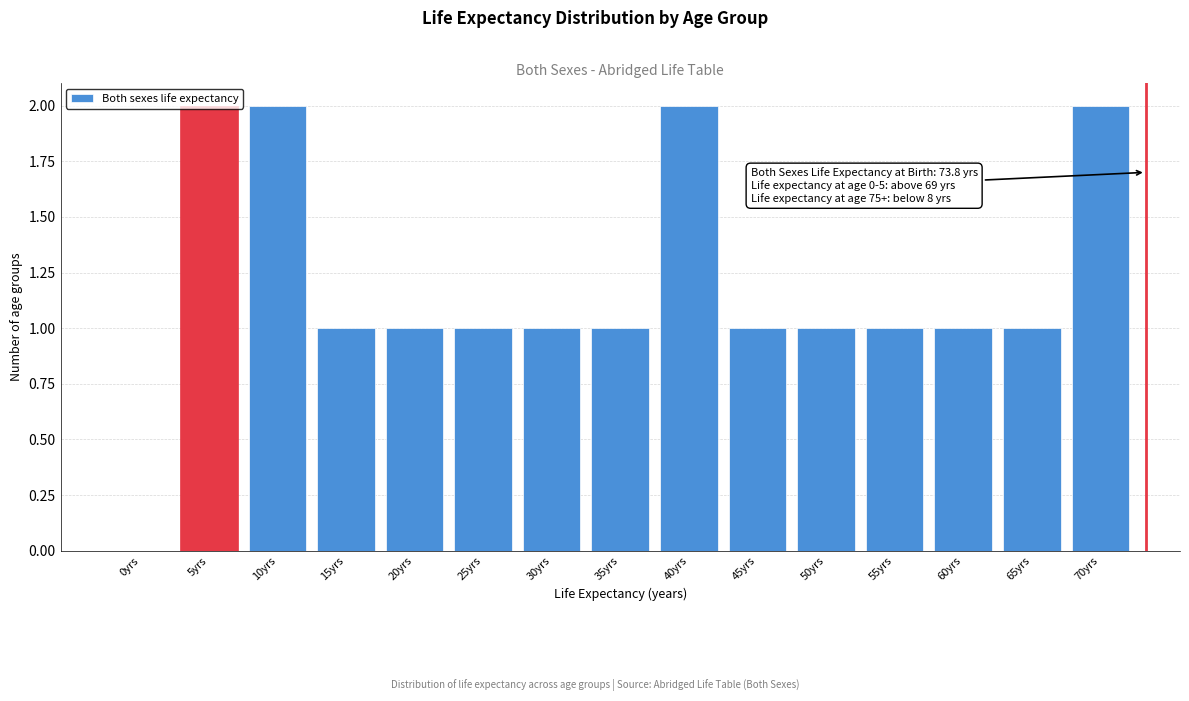

Approximately how many times larger is the value at 15yrs compared to 55yrs?

1.0